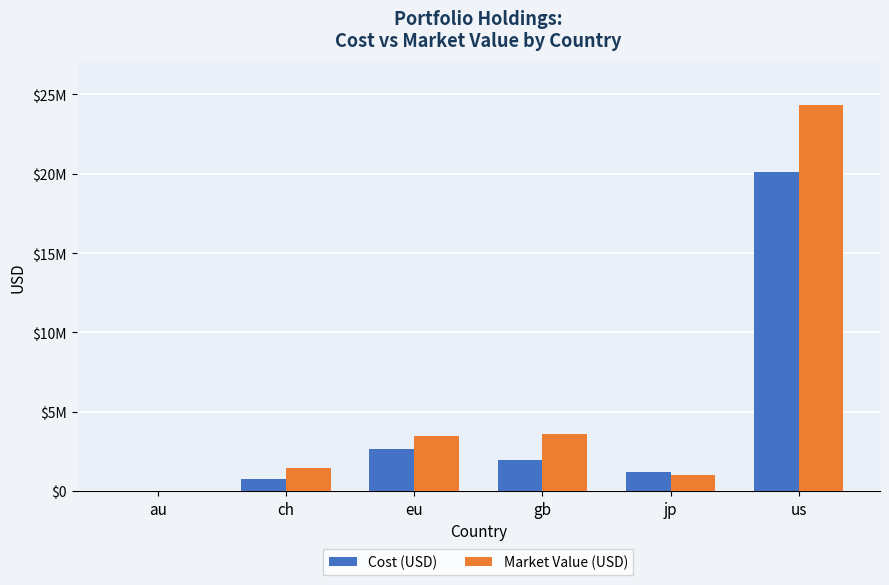

Reading left to right, transcribe all the data shown in this chart.

Cost (USD): au=4834.0	ch=749991.6	eu=2661372.3	gb=1963852.6	jp=1194354.3	us=20093050.6
Market Value (USD): au=5860.1	ch=1451696.8	eu=3489334.5	gb=3569273.3	jp=983240.8	us=24321230.2